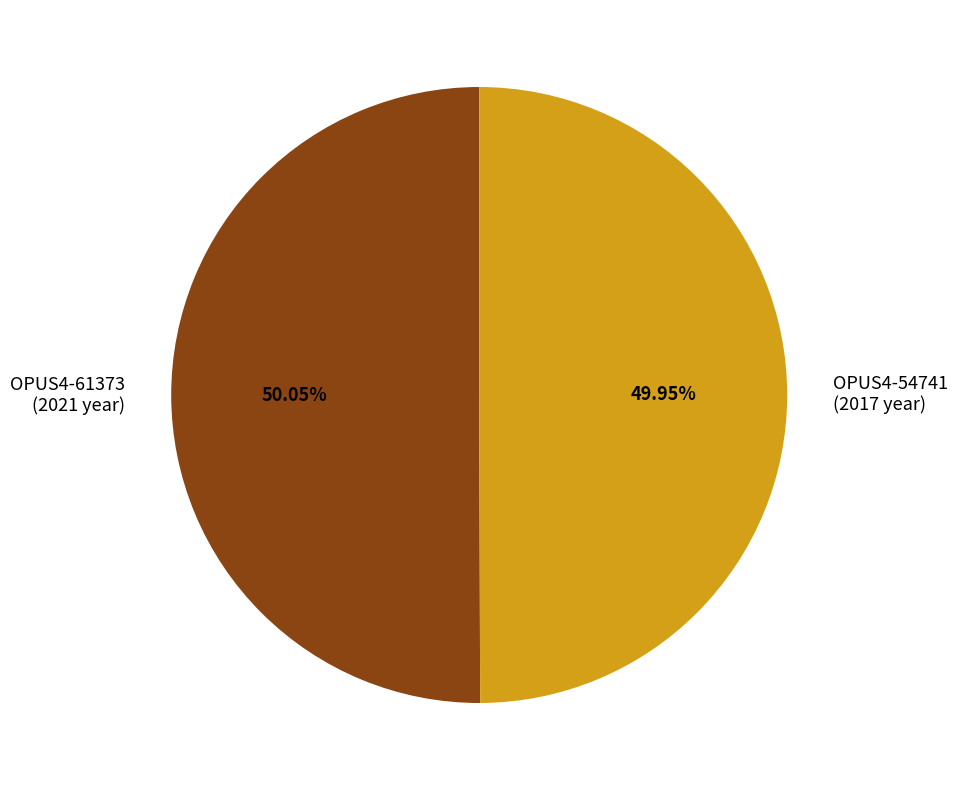

What percentage is the OPUS4-54741 slice, to the nearest percent?

50%